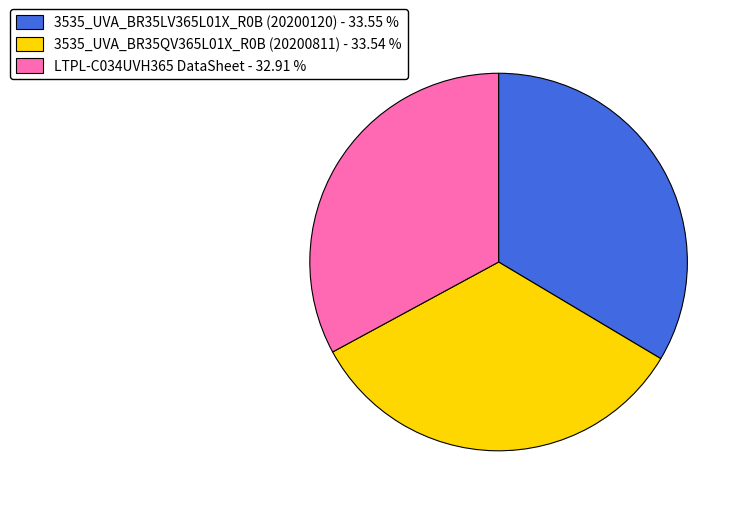

What is the ratio of the value at 3535_UVA_BR35LV365L01X_R0B (20200120) - 33.55 % to the value at 3535_UVA_BR35QV365L01X_R0B (20200811) - 33.54 %?

1.0